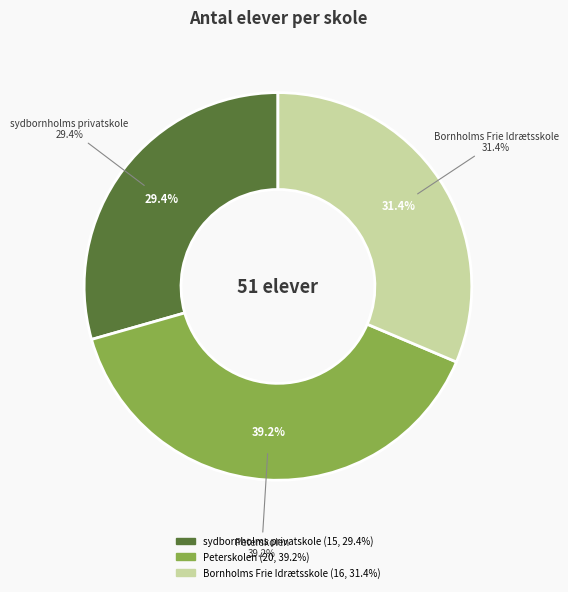

Is Peterskolen the majority of the pie?

No